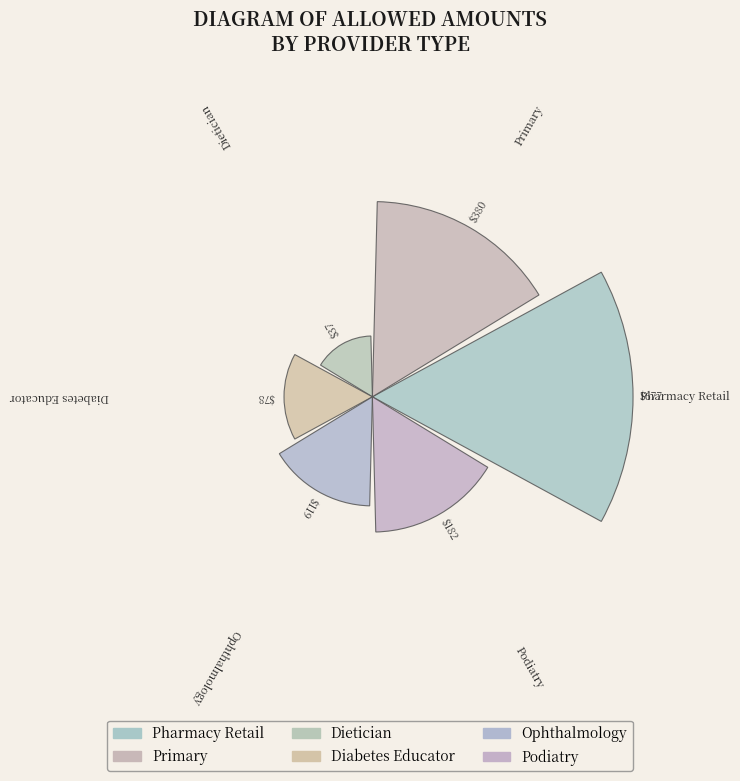

How many slices are in this pie chart?

6